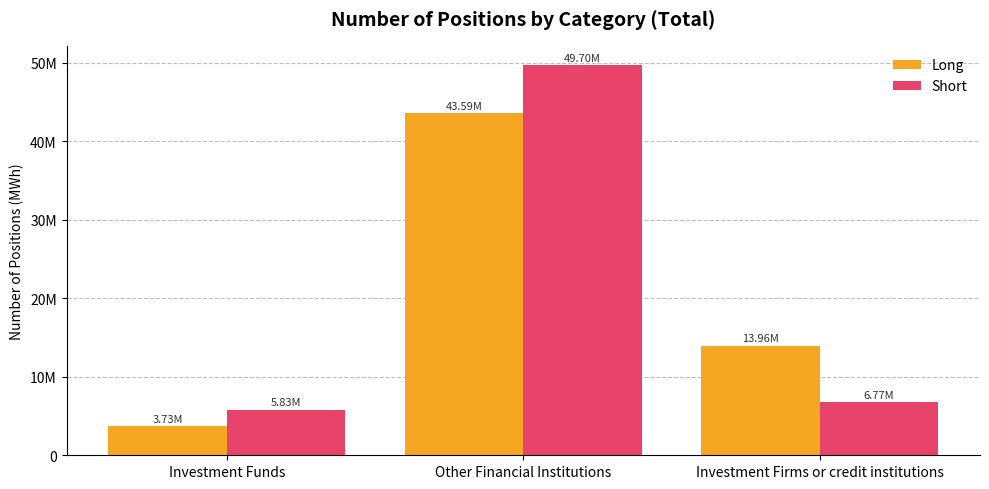

At Investment Firms or credit institutions, list the series in order from largest to smallest.

Long, Short